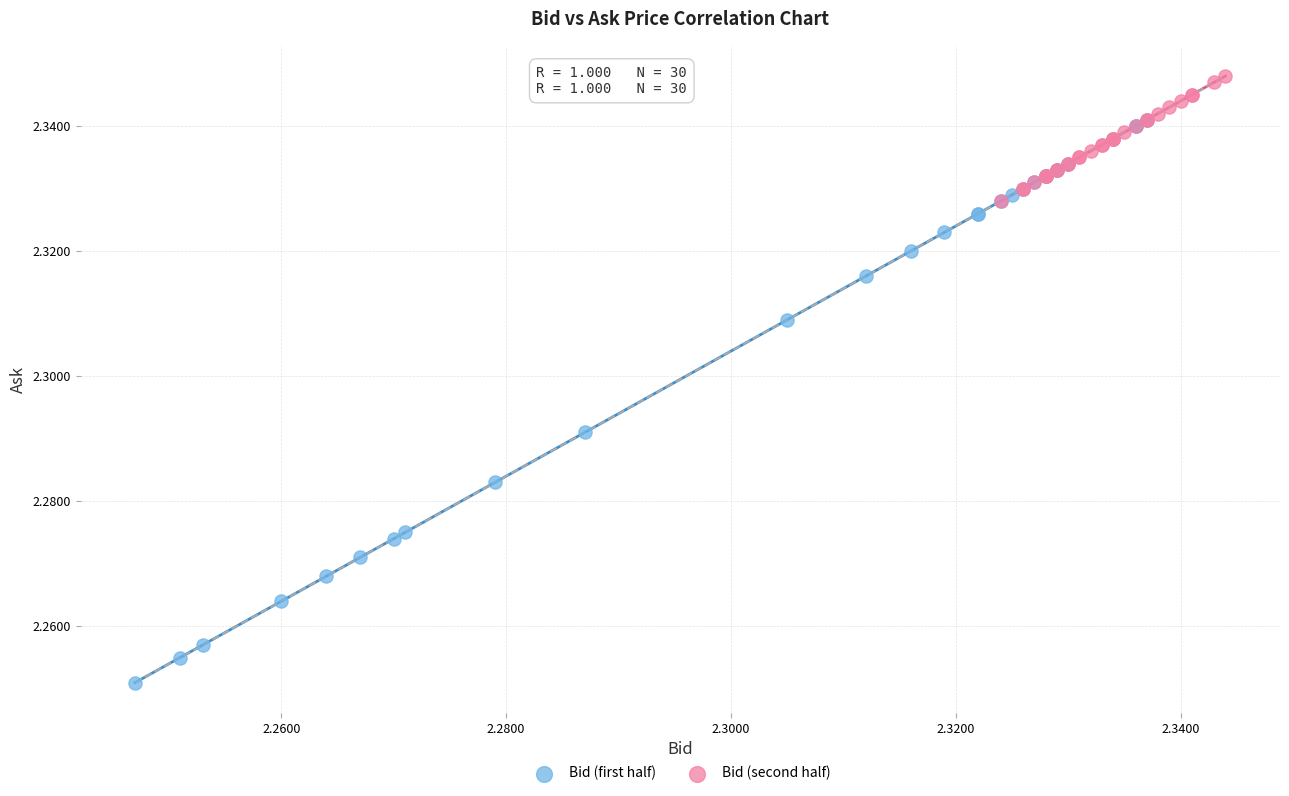

What are all the series names shown in the legend?

Bid (first half), Bid (second half)